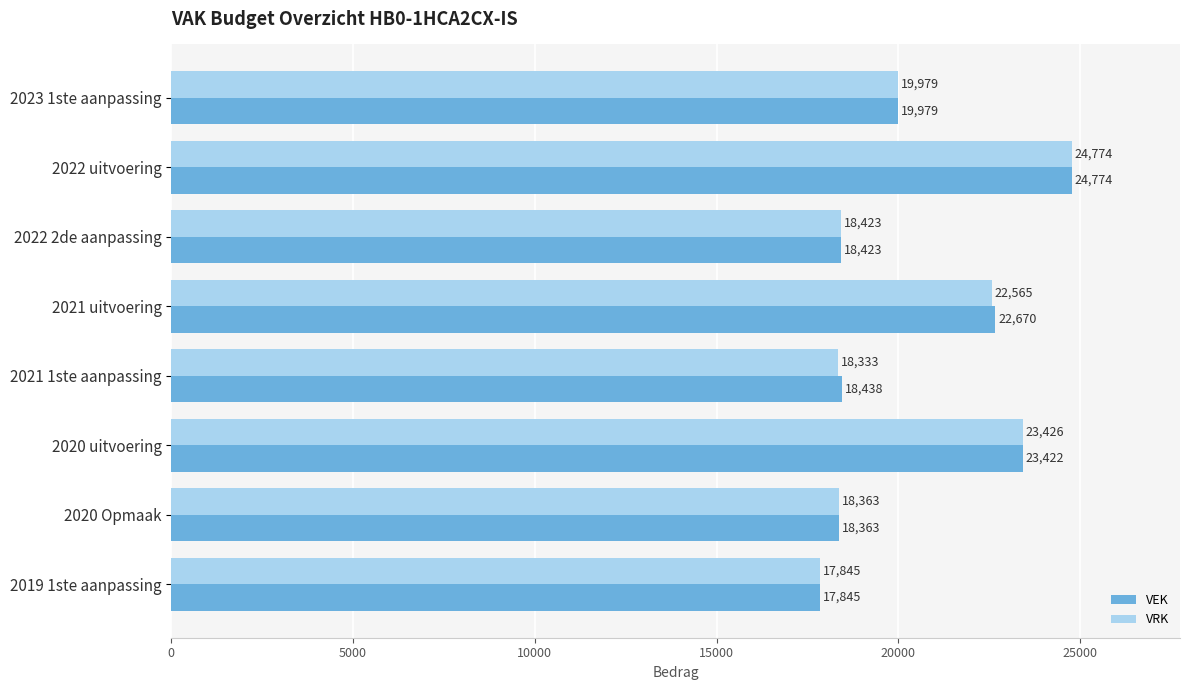

Read the VEK value at 2019 1ste aanpassing.

17845